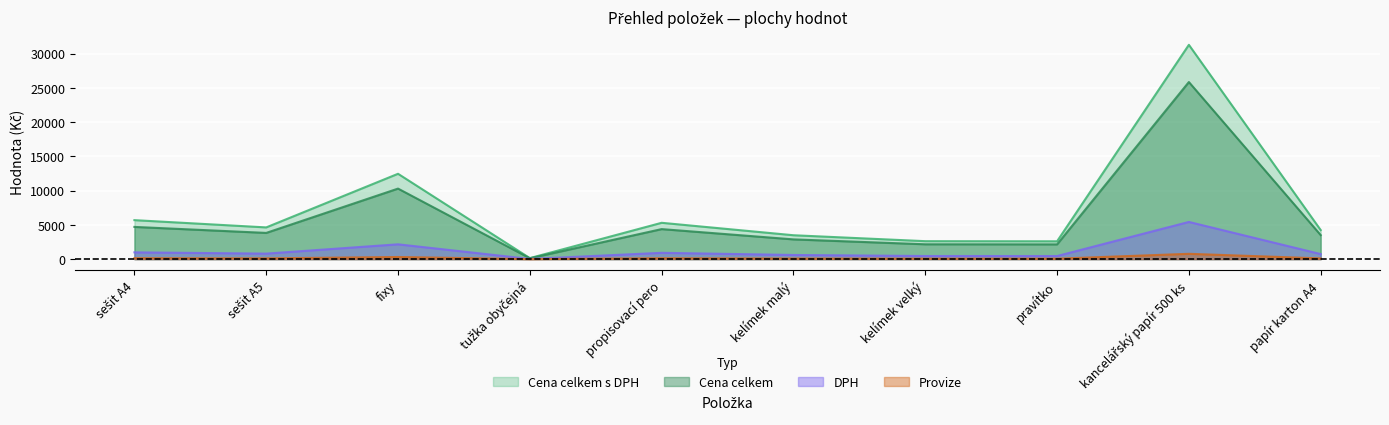

Rank the series by their average value, from highest to lowest.

Cena celkem s DPH, Cena celkem, DPH, Provize